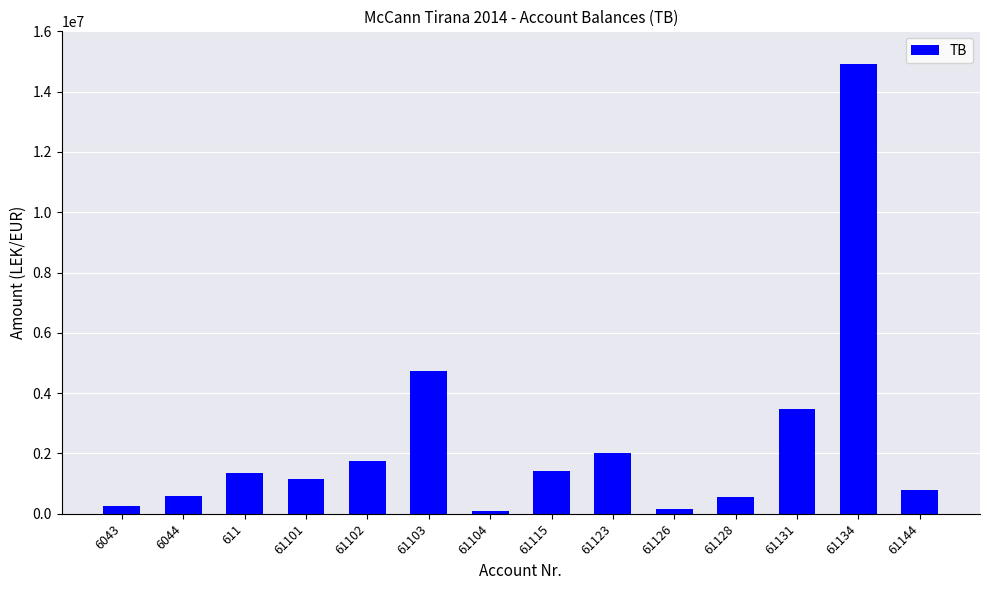

What is the difference between the values at 61104 and 61134?

14825258.8